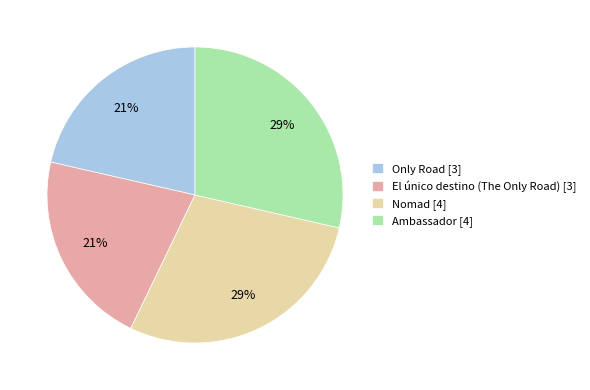

To the nearest percent, what is the average slice percentage?

25%